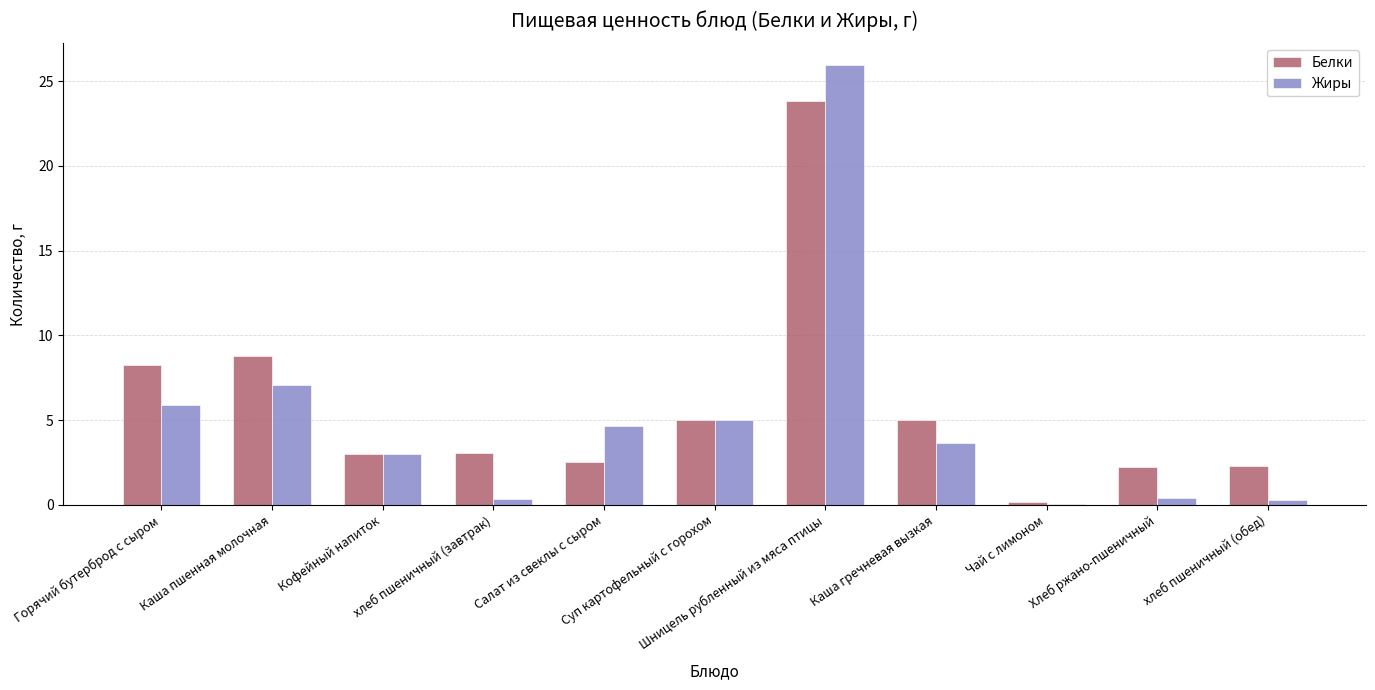

At which category is the sum across all series the highest?

Шницель рубленный из мяса птицы